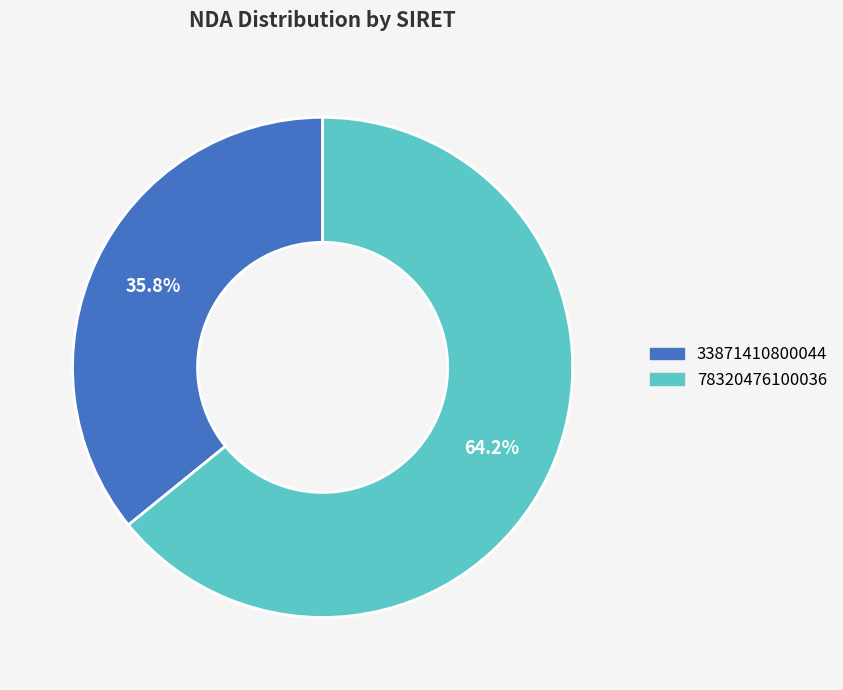

Which category has the biggest portion of the pie?

78320476100036